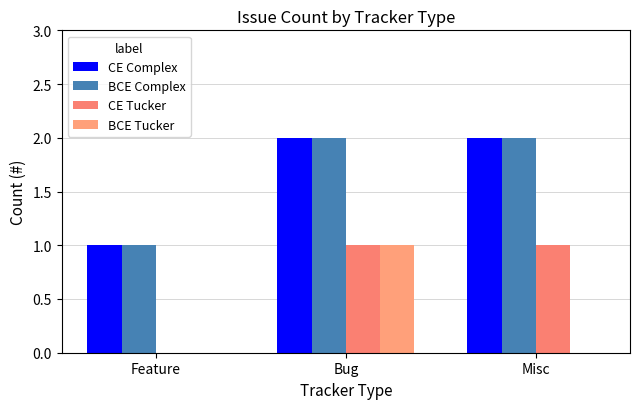

How many data points does each series have?

3